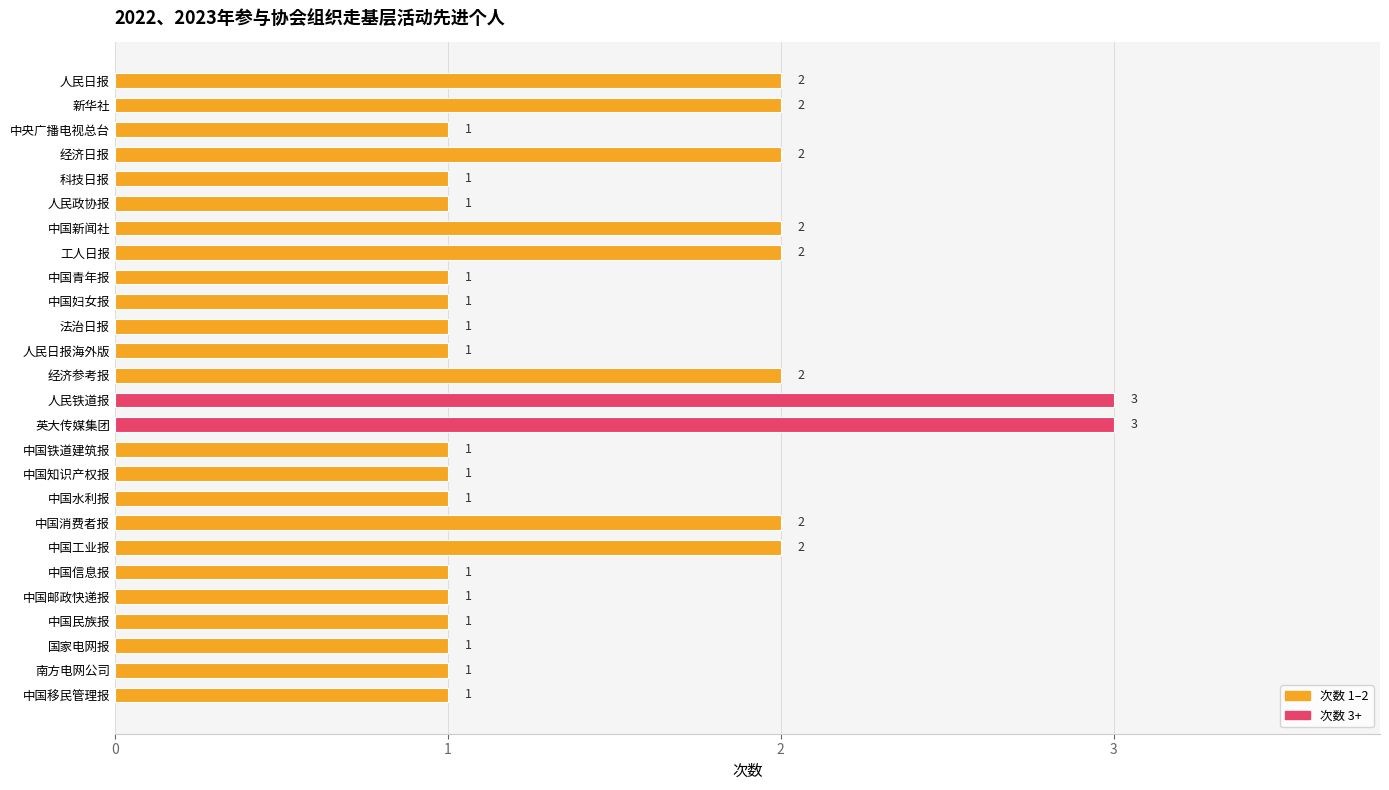

Is it true that the value at 中国工业报 is 3?

False